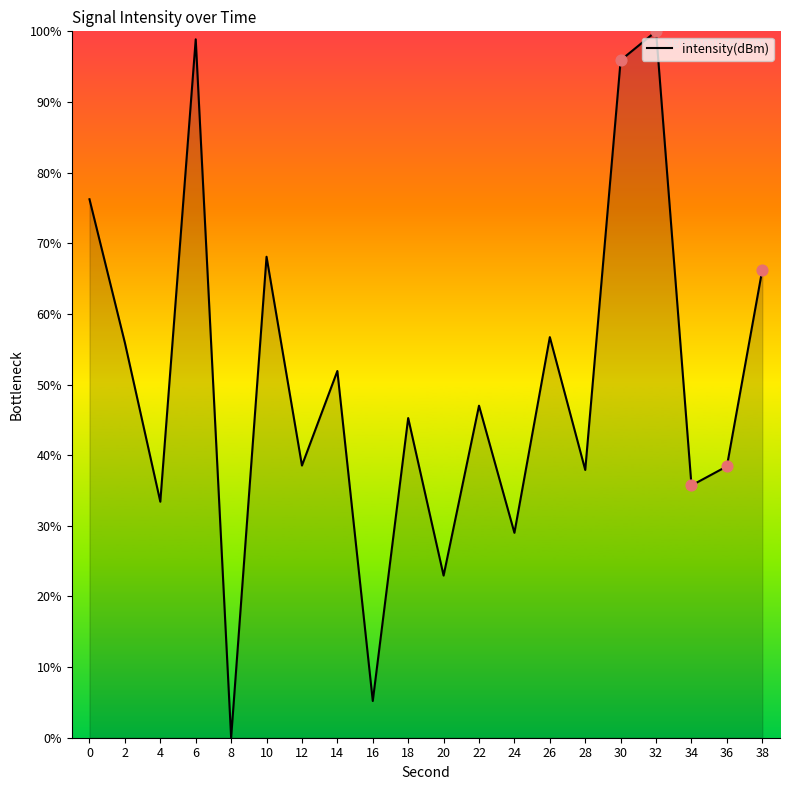

What is the change in value from 8 to 14?

+51.9